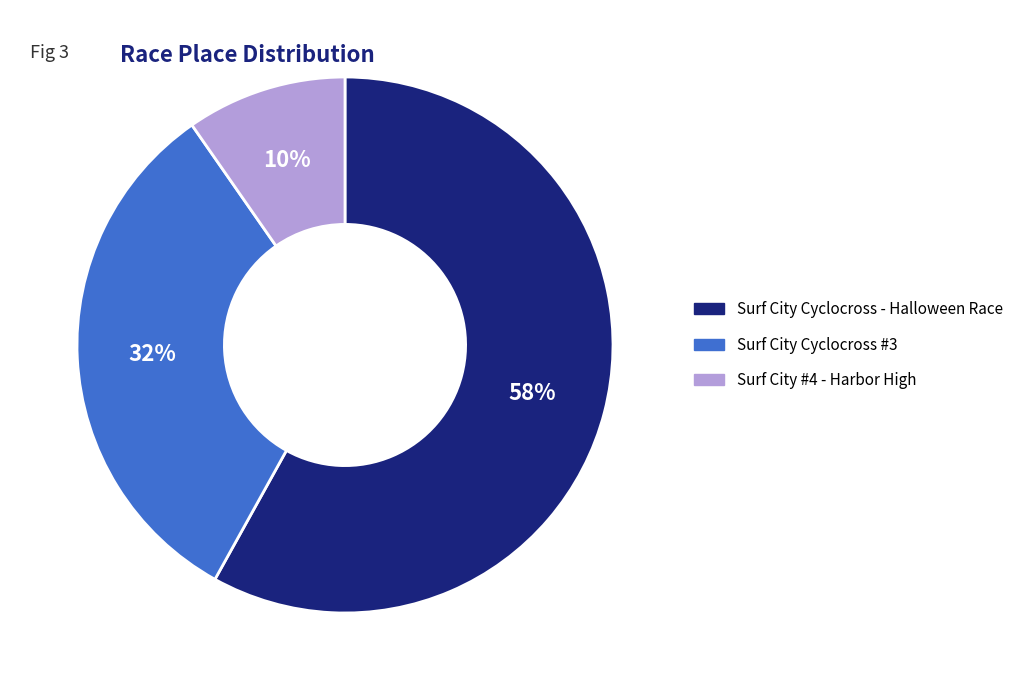

Which category has the biggest portion of the pie?

Surf City Cyclocross - Halloween Race